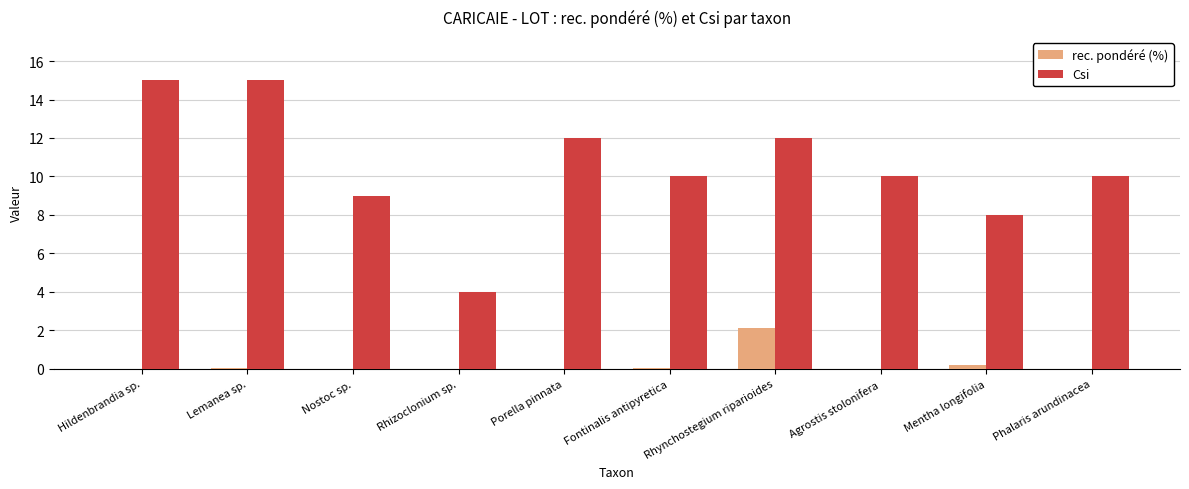

What is the greatest value displayed?

15.0